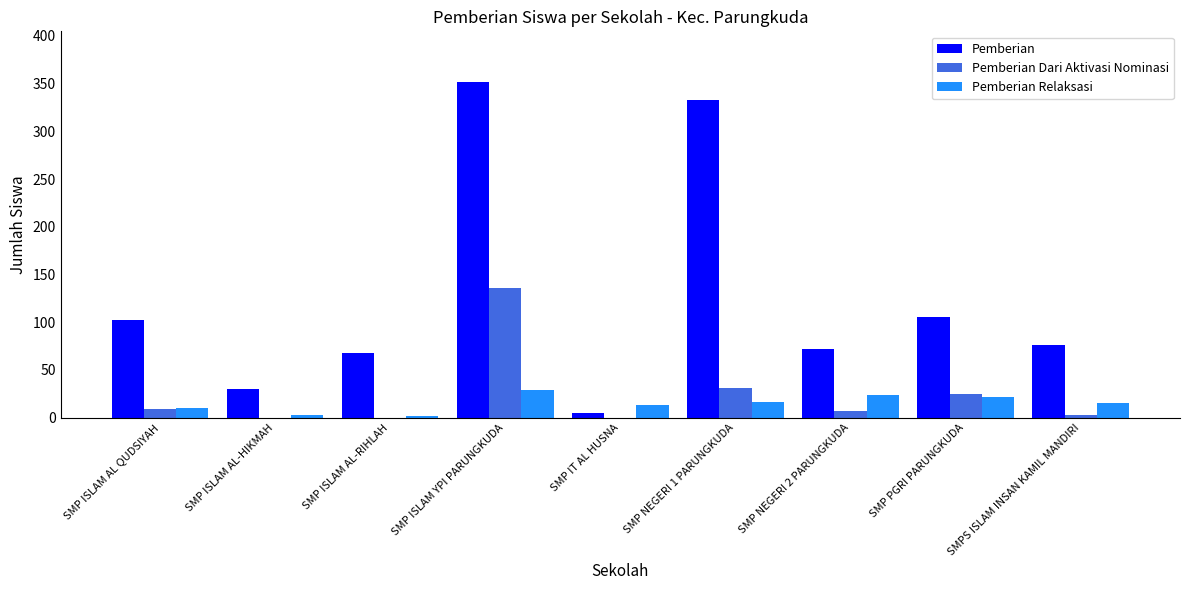

What value does the Pemberian Relaksasi series have at SMP ISLAM YPI PARUNGKUDA, to the nearest 5?

30